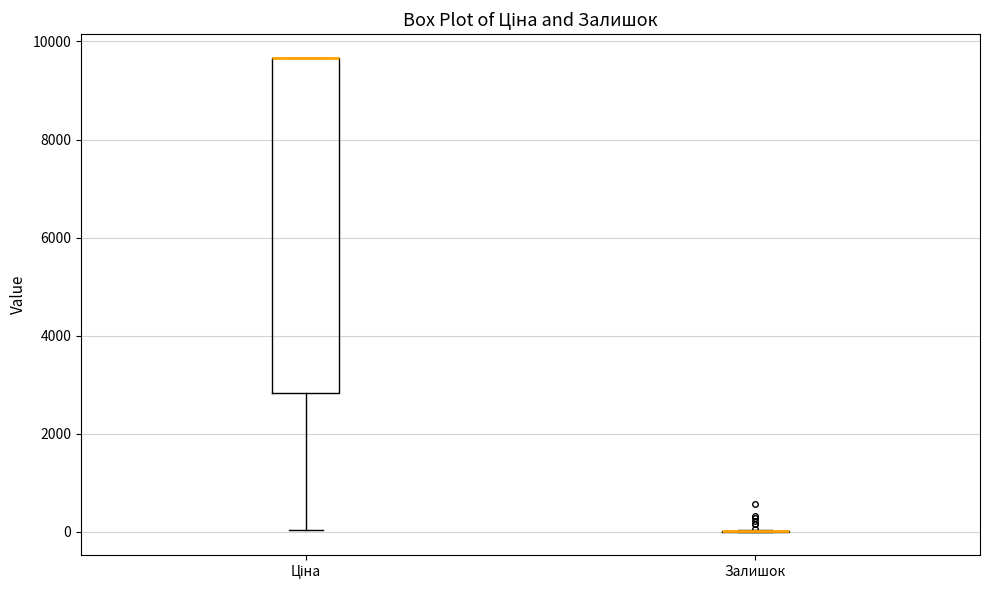

Reading left to right, read every box against the y-axis: the position of its median line, the range the box covers, and the ends of its whiskers. The values are not printed on the chart, so give them approximately, as read against the axis.

Ціна: median 9600 (drawn on the box's upper edge), box 2800 to 9600, whiskers 0 to 9600
Залишок: box collapsed to a line at 0, whiskers 0 to 0